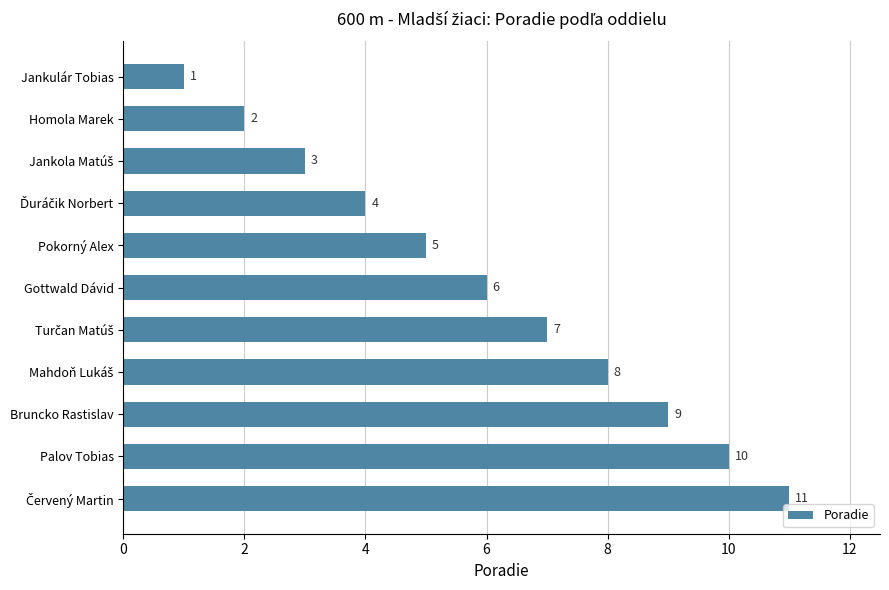

How many values are between 3 and 9?

7